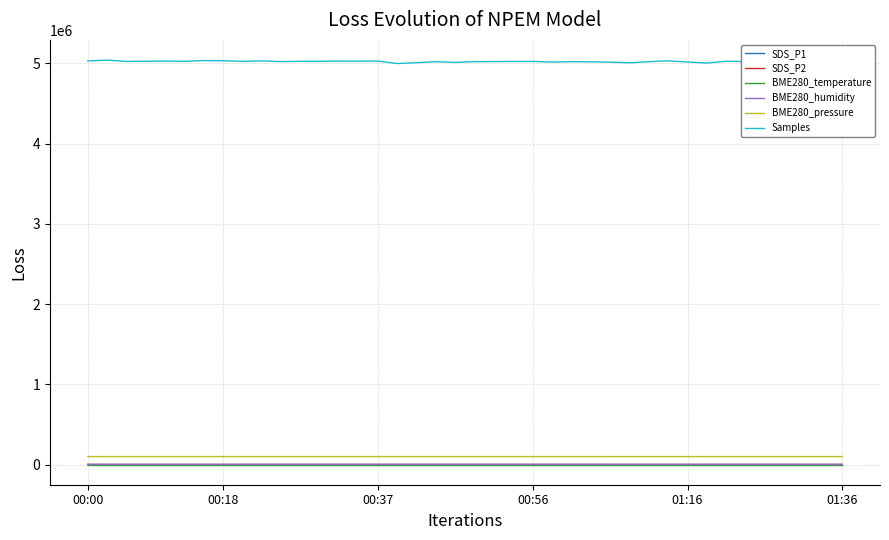

Which series has the largest range (max minus min)?

Samples